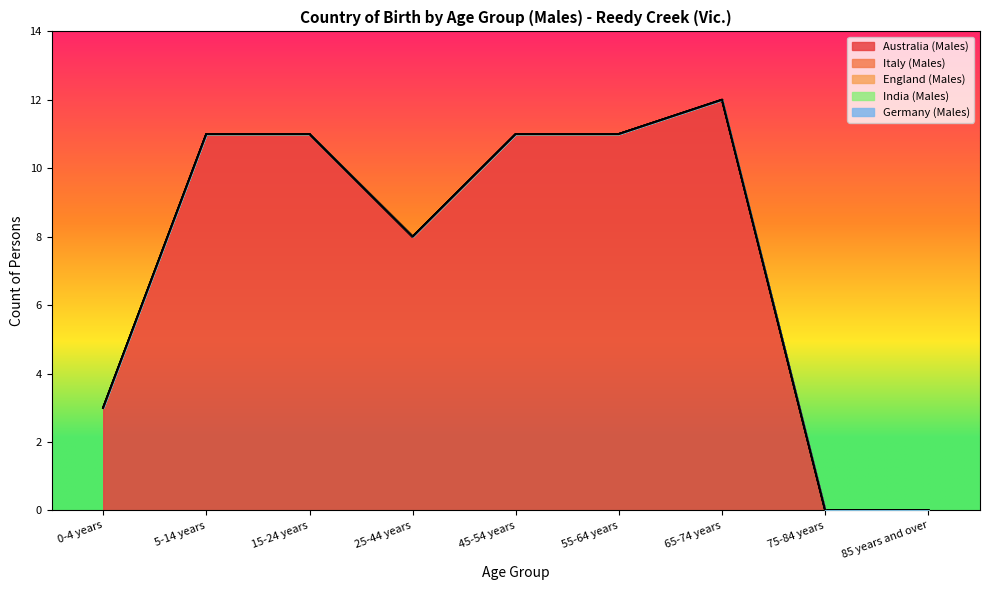

Between 75-84 years and 15-24 years, which is larger?

15-24 years